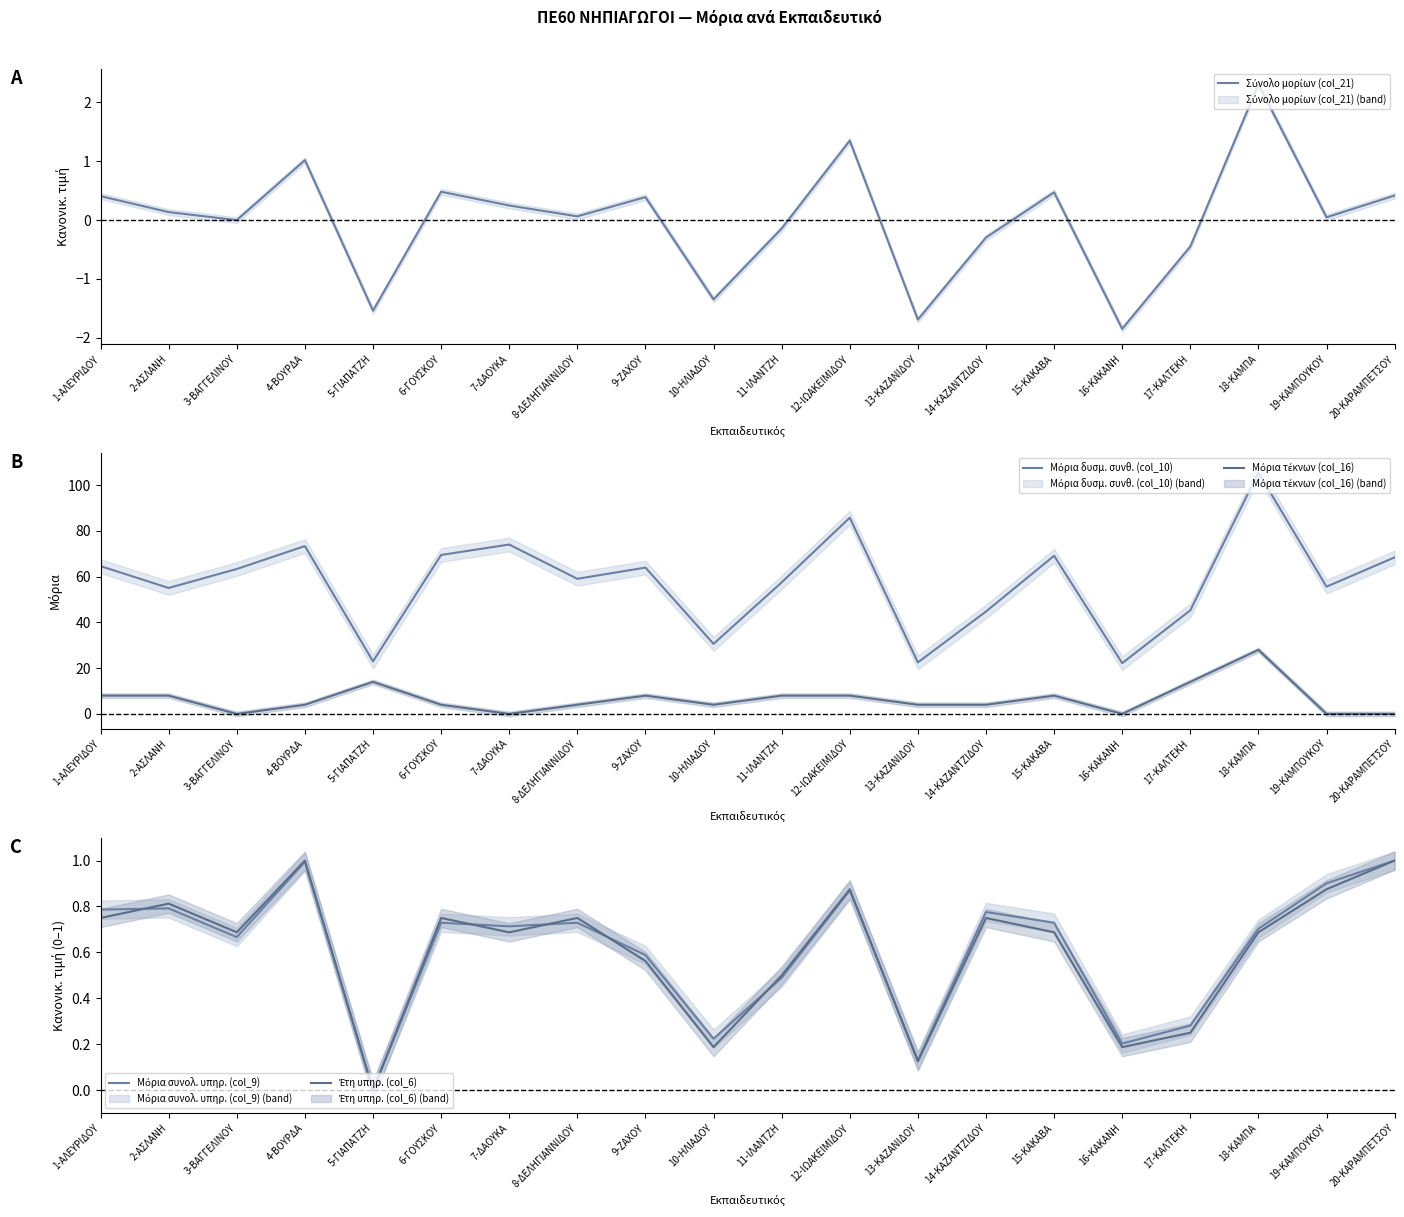

What is the label of the 11th point from the right?

10-ΗΛΙΑΔΟΥ